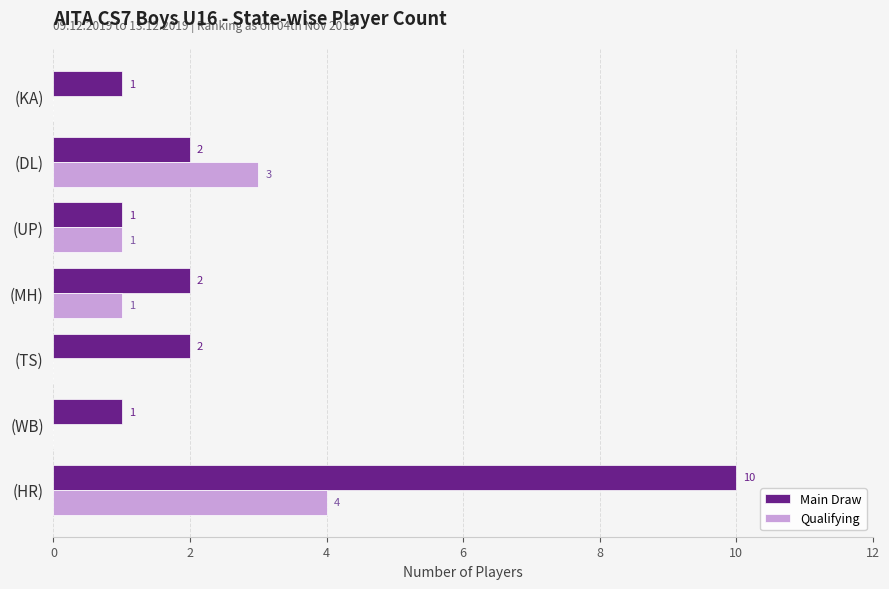

Between (MH) and (DL), which series saw the biggest shift?

Qualifying